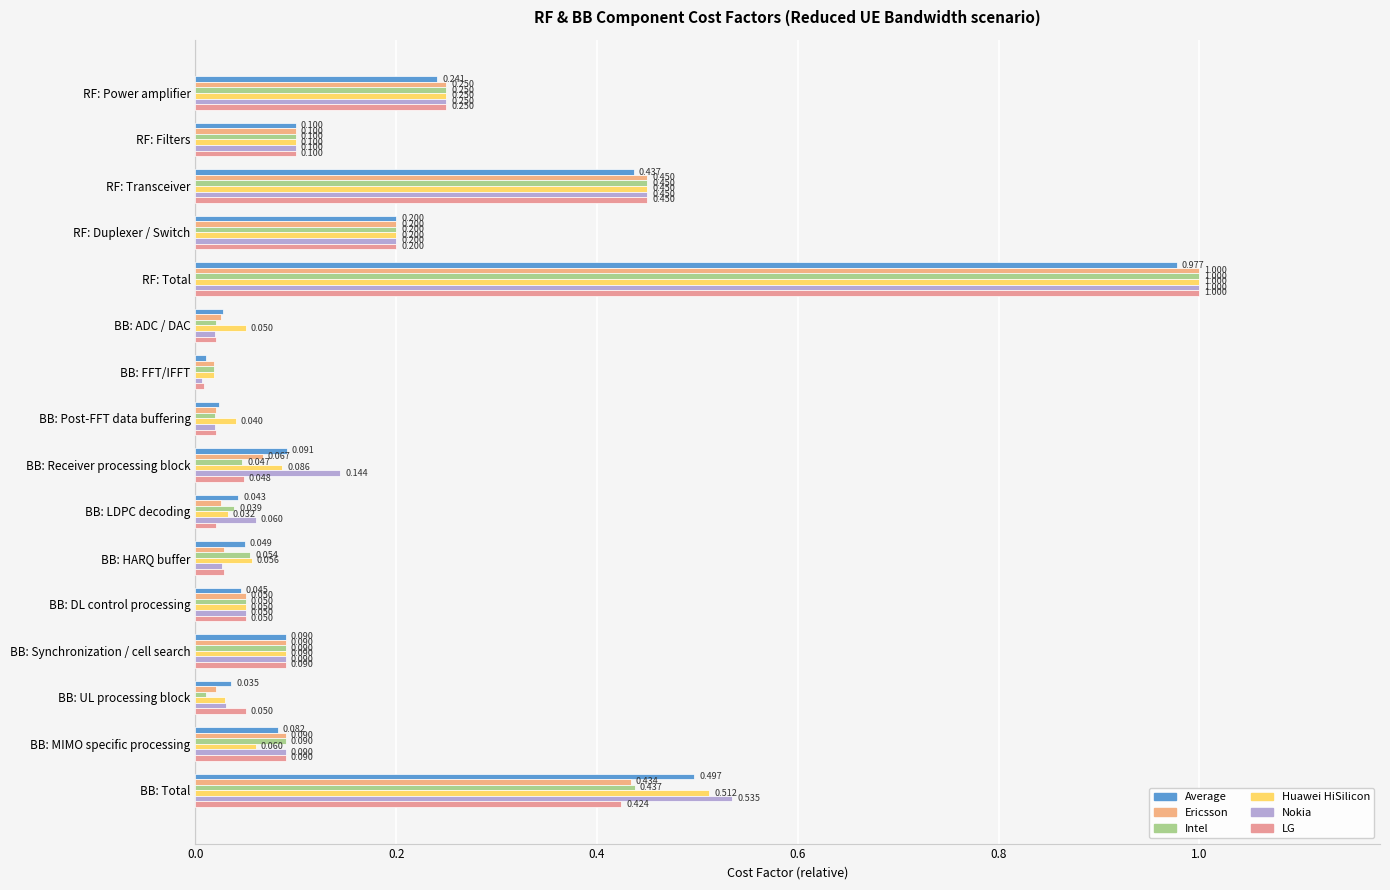

What are all the series names shown in the legend?

Average, Ericsson, Intel, Huawei HiSilicon, Nokia, LG